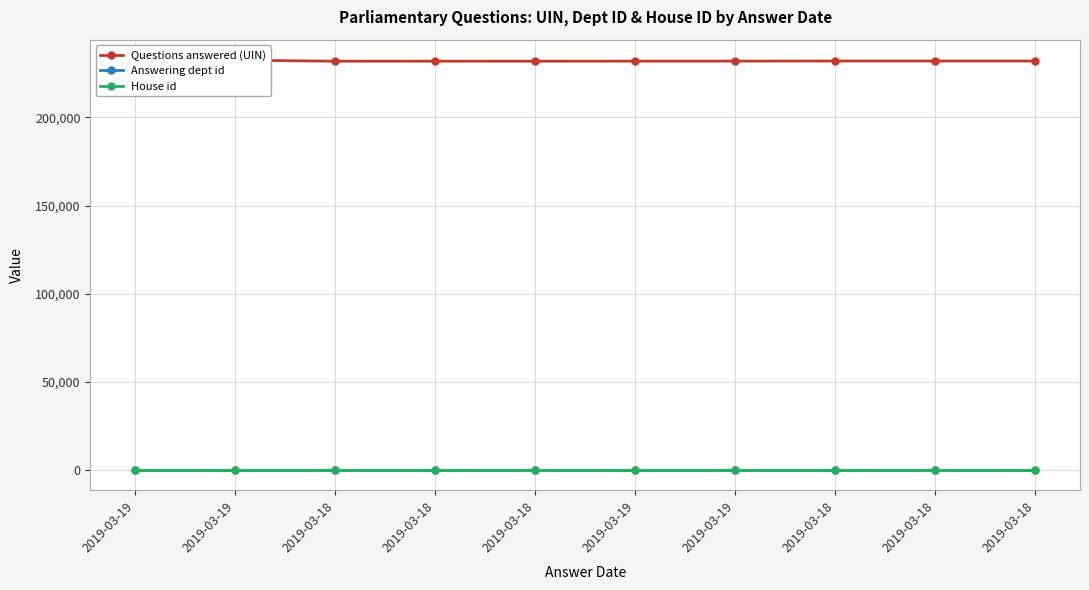

What is the label of the 6th point from the right?

2019-03-18